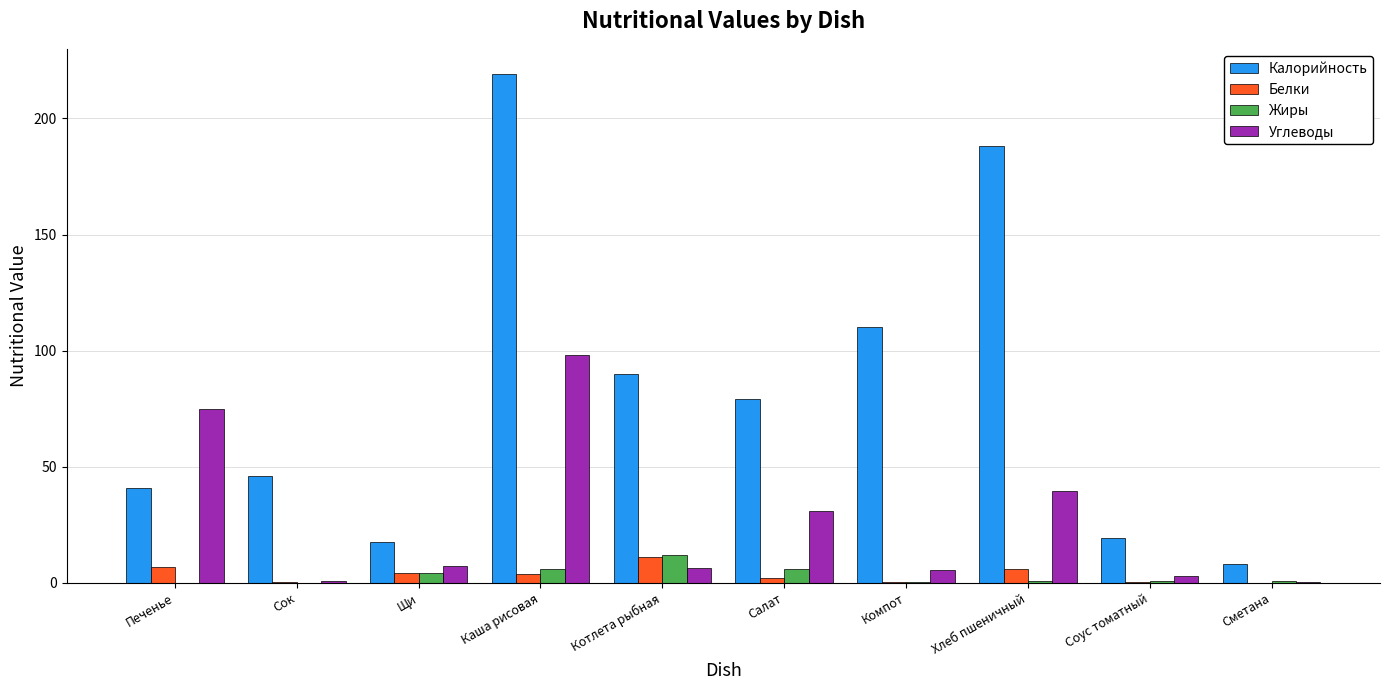

What are all the series names shown in the legend?

Калорийность, Белки, Жиры, Углеводы